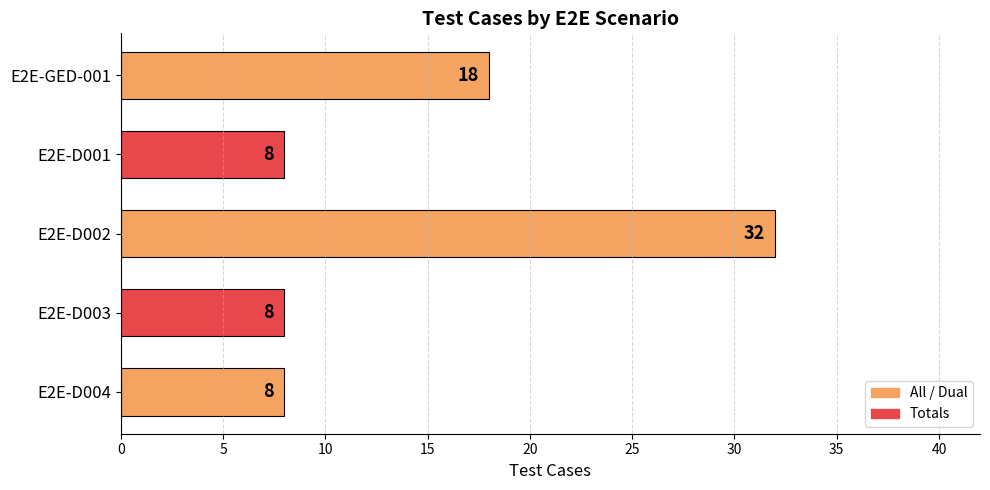

What is the sum of all values?

74